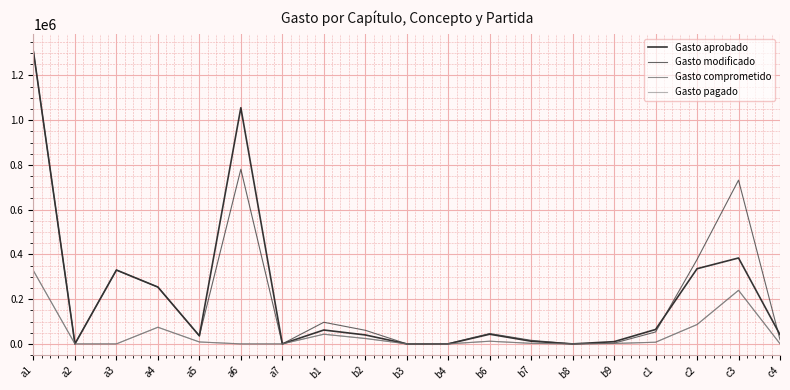

What is the approximate value of Gasto pagado at b7?

2463.5